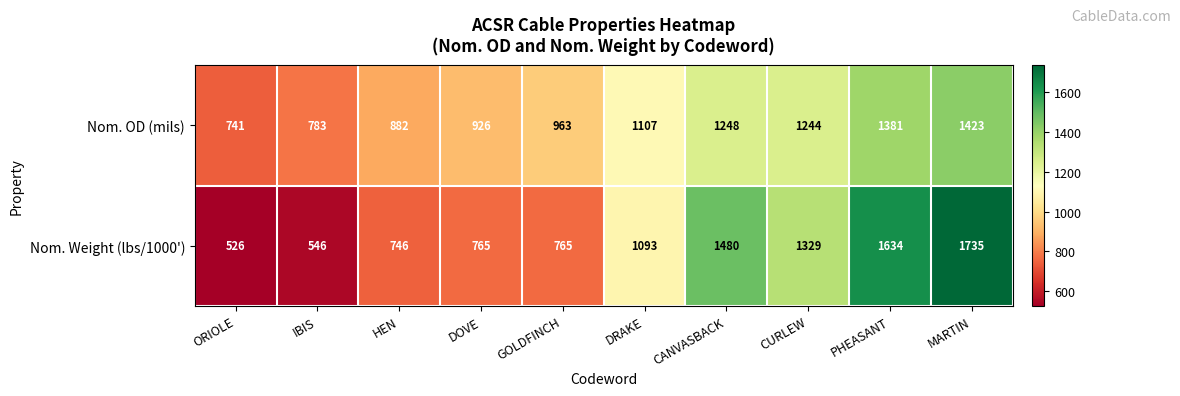

At PHEASANT, list the series in order from smallest to largest.

Nom. OD (mils), Nom. Weight (lbs/1000')